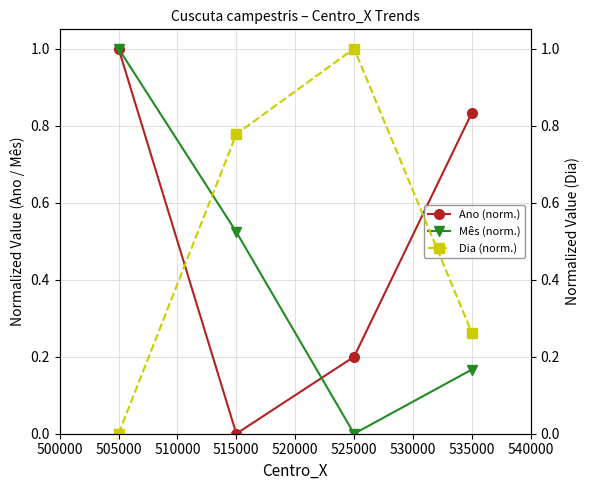

List the labels in order of Mês (norm.) value, smallest first.

525000, 535000, 515000, 505000